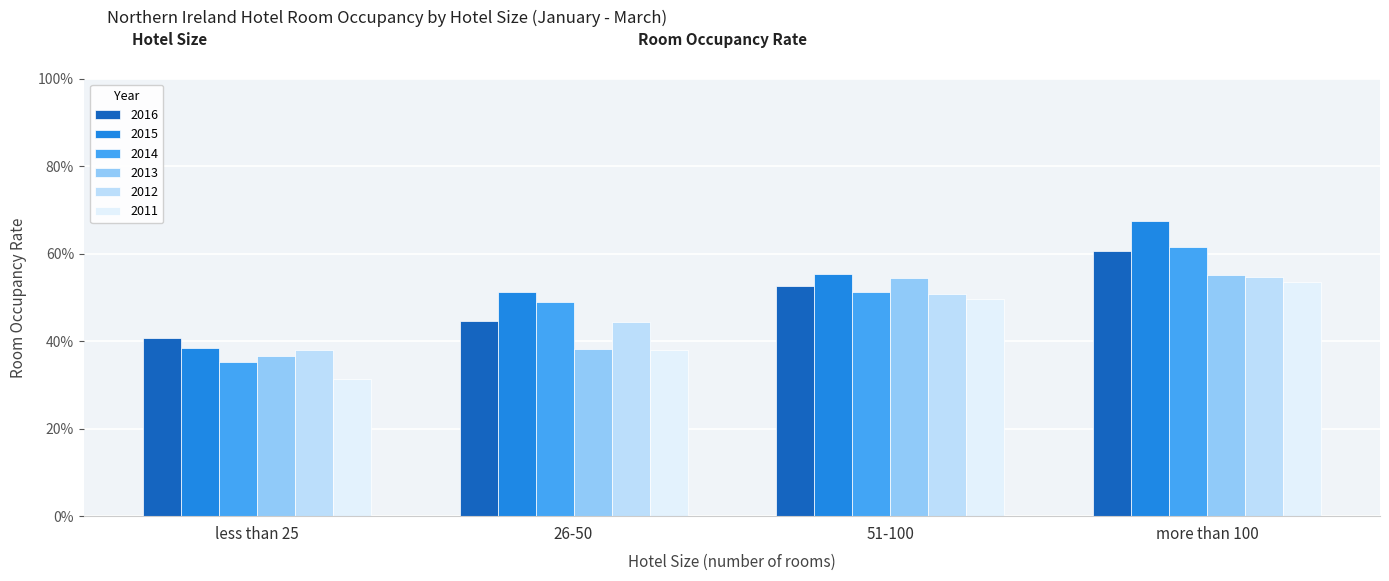

What is the average value of the 2016 series?

0.5